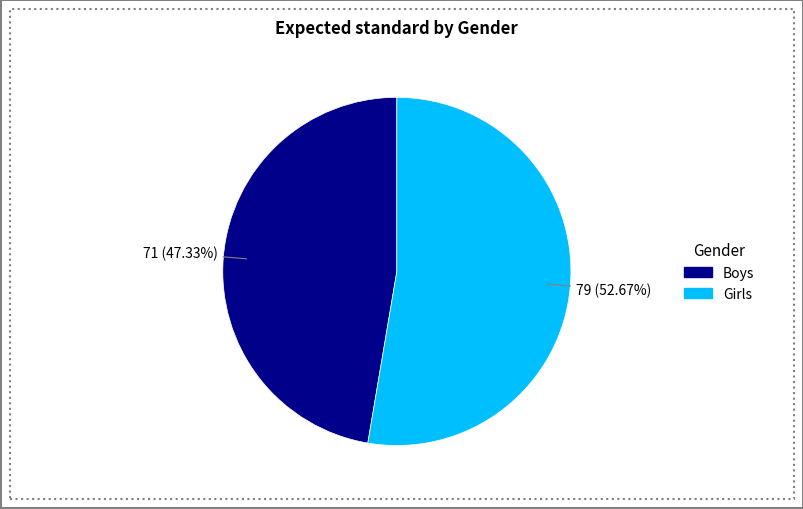

How many segments does this pie chart have?

2